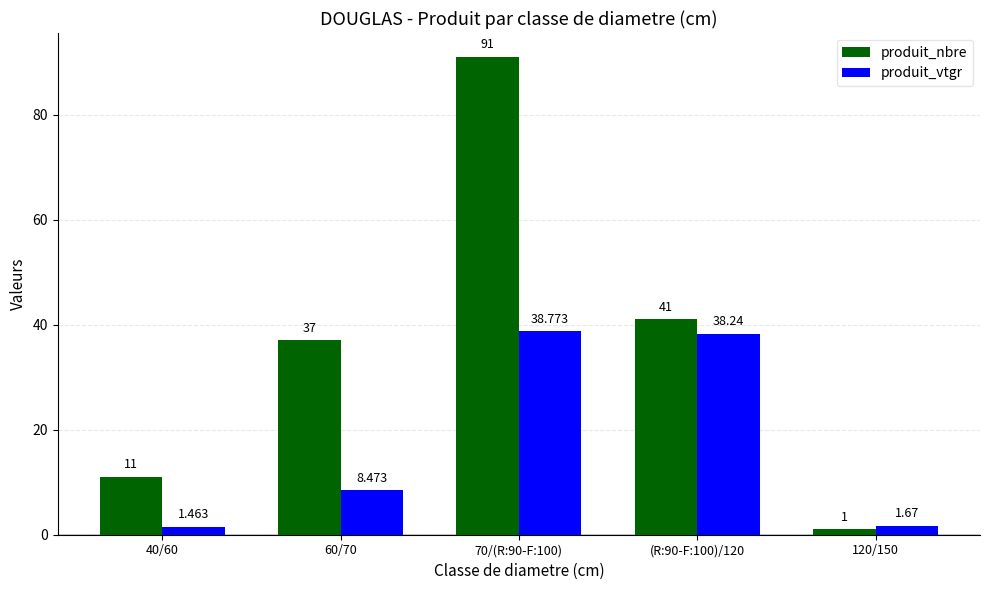

What is the sum of all produit_vtgr values?

88.6